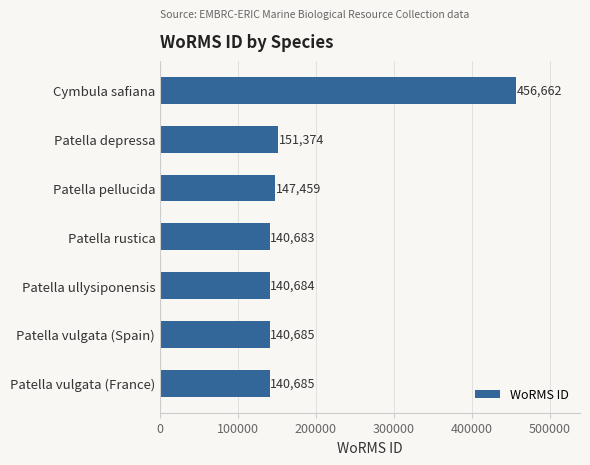

What is the average value?

188319